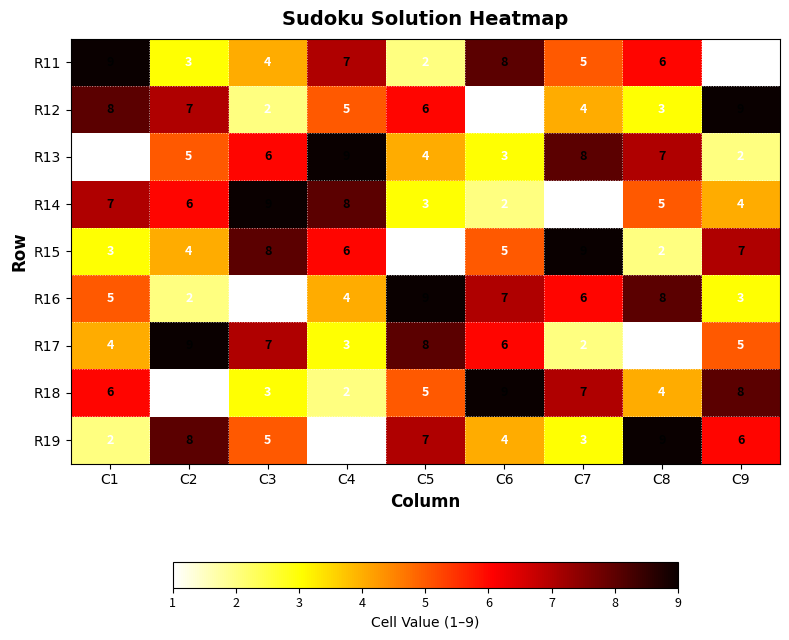

Rank the series at C3 from highest to lowest value.

R14, R15, R17, R13, R19, R11, R18, R12, R16